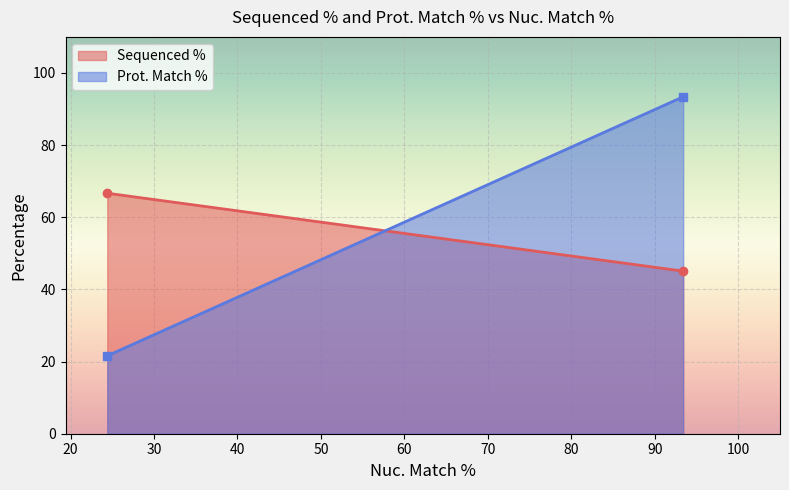

What is the difference between the maximum and minimum values in the Prot. Match % series?

71.8